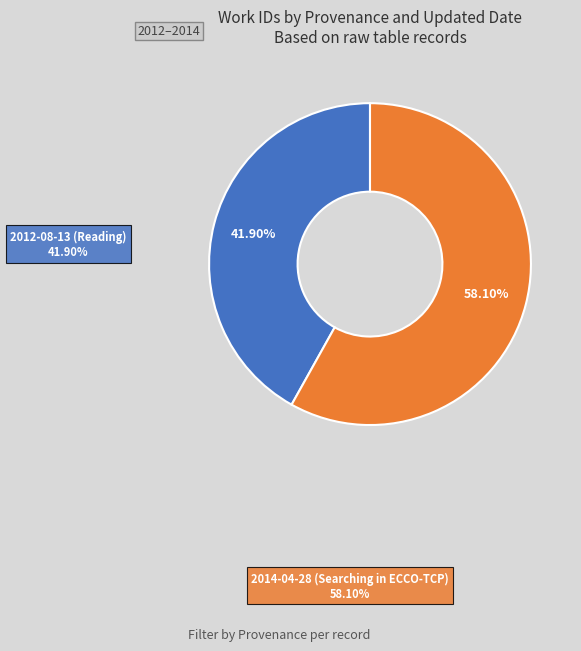

How many segments does this pie chart have?

2